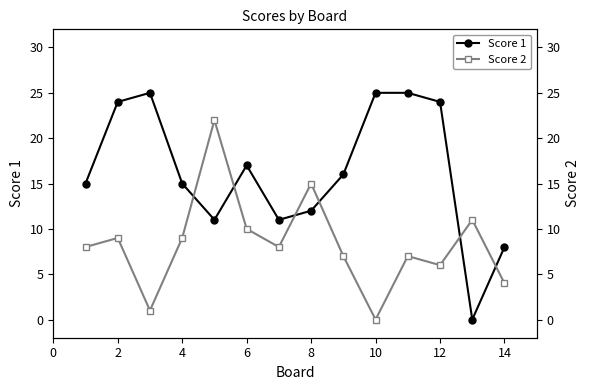

True or false: Score 1 has more than 1 points higher than both neighbors.

True